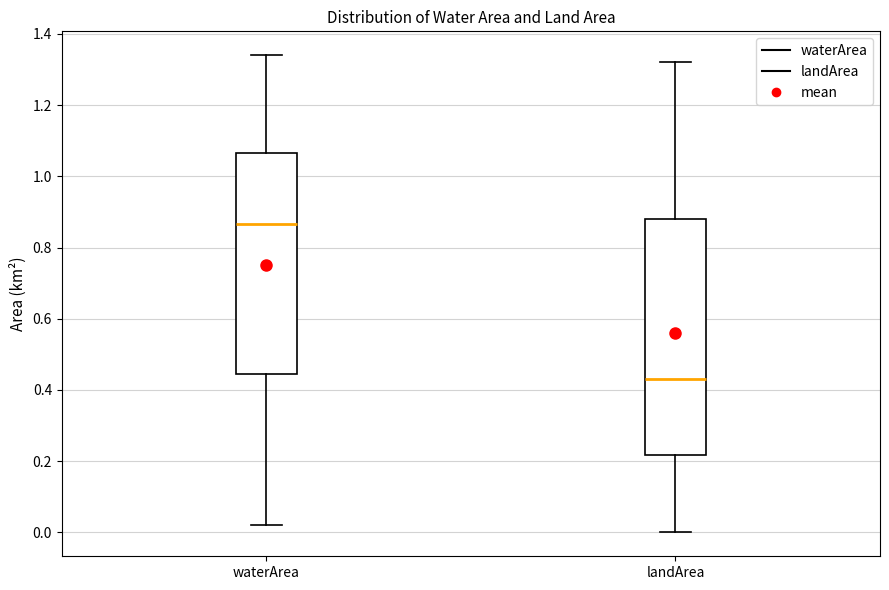

Reading left to right, transcribe this box plot: for each box, give where its median line is, the range the box spans, and where its two whiskers end, as read against the y-axis. The values are not printed on the chart, so give them approximately, as read against the axis.

waterArea: median 0.86, box 0.44 to 1.06, whiskers 0.02 to 1.34
landArea: median 0.44, box 0.22 to 0.88, whiskers 0.00 to 1.32